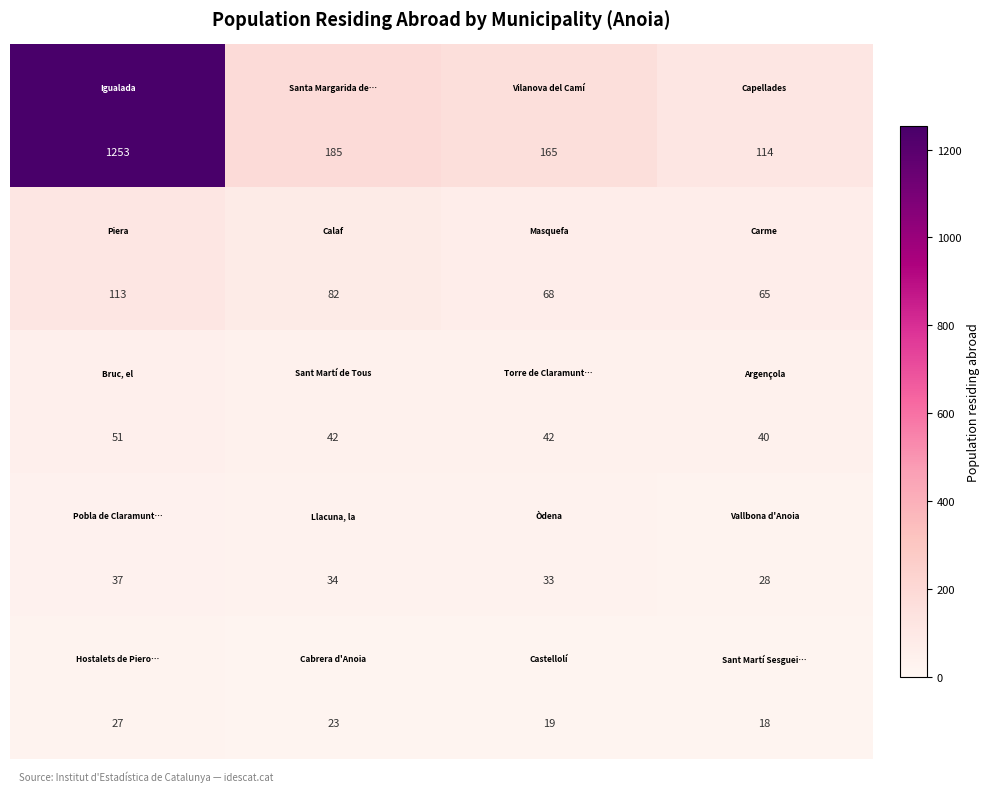

What is the maximum value shown in the chart?

1253